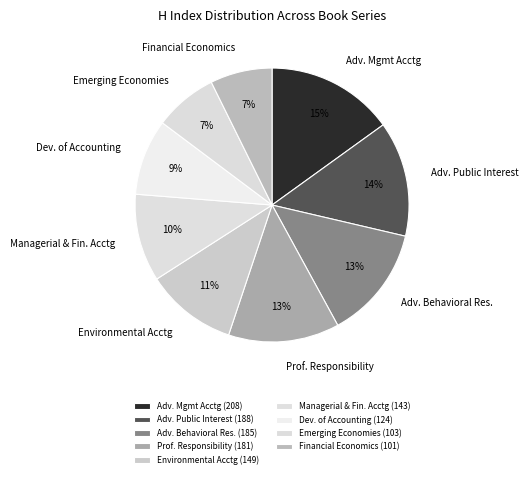

The Adv. Mgmt Acctg slice represents 25% of the pie. True or false?

False